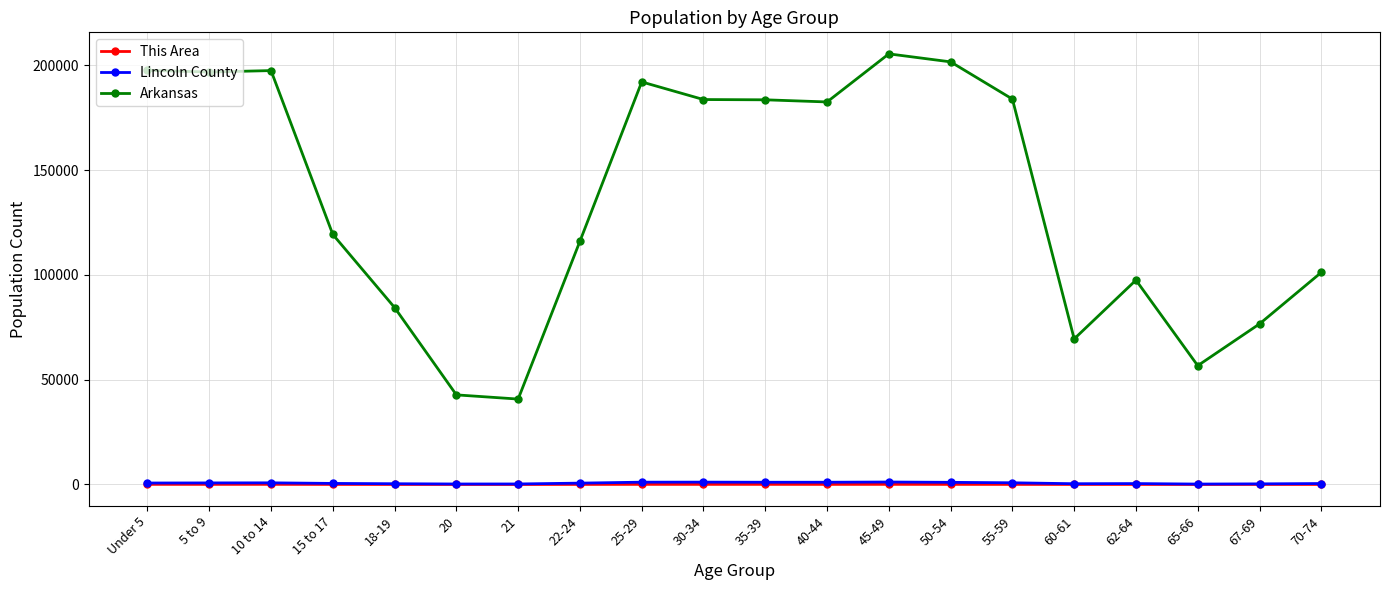

True or false: Lincoln County and Arkansas cross at least once.

False